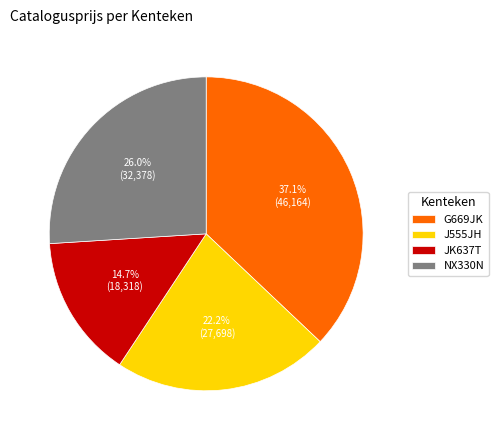

Is it true that G669JK is 37% of the pie?

True